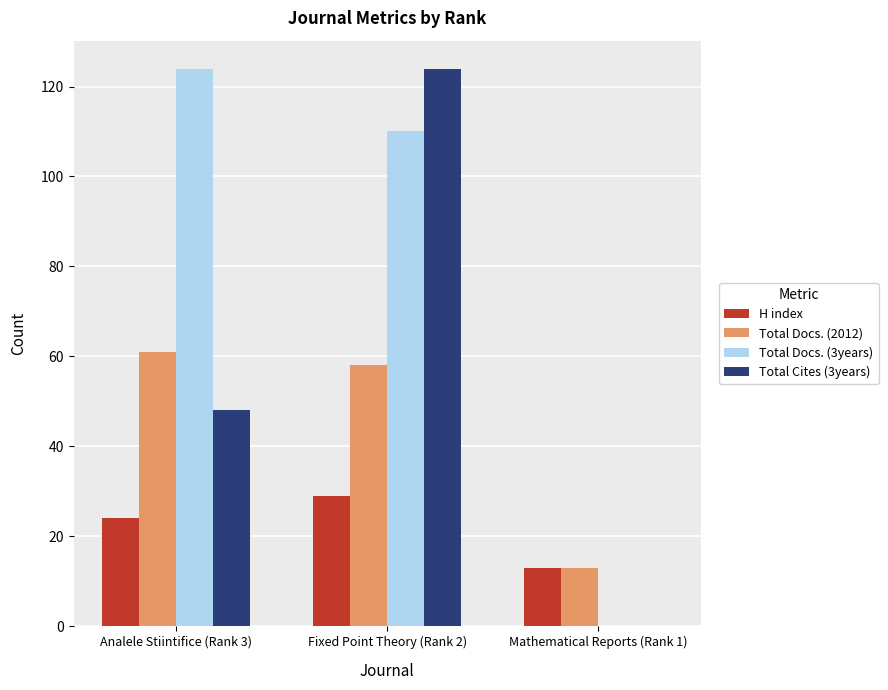

Is it true that Total Cites (3years) equals 48 at Analele Stiintifice (Rank 3)?

True